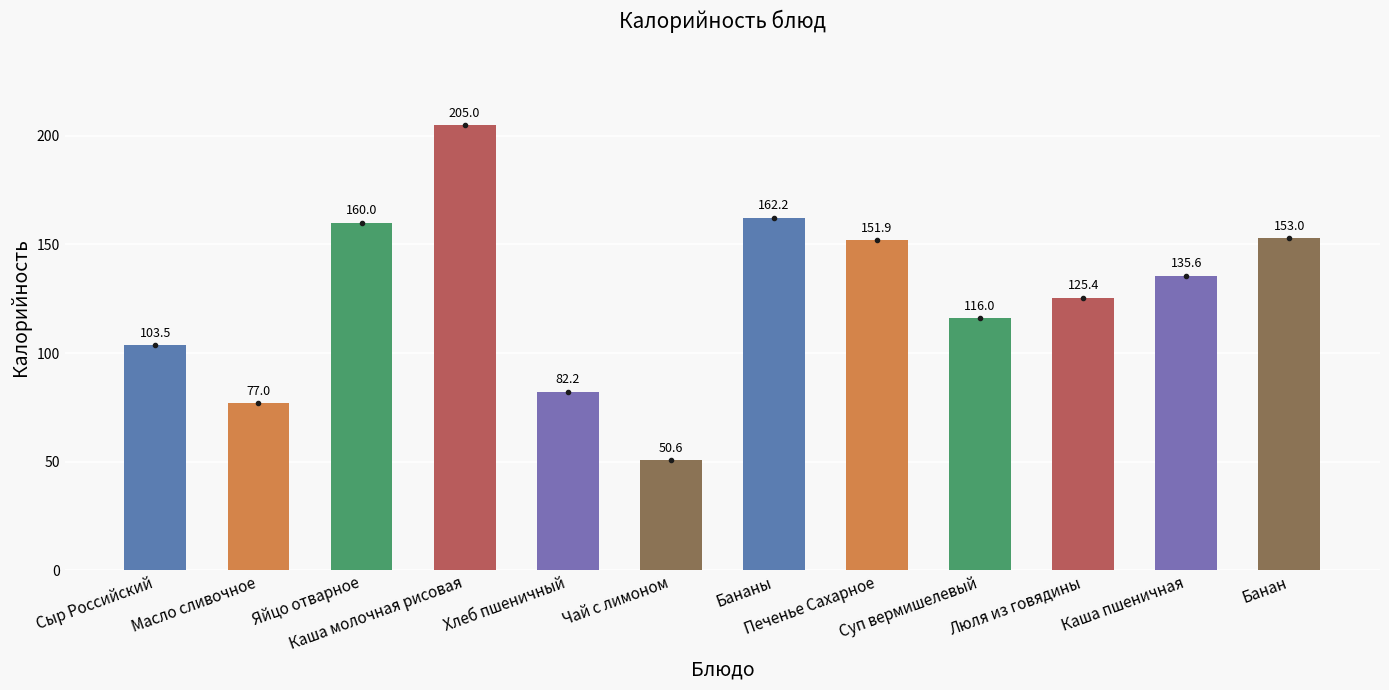

What is the difference between the values at Банан and Бананы?

9.2